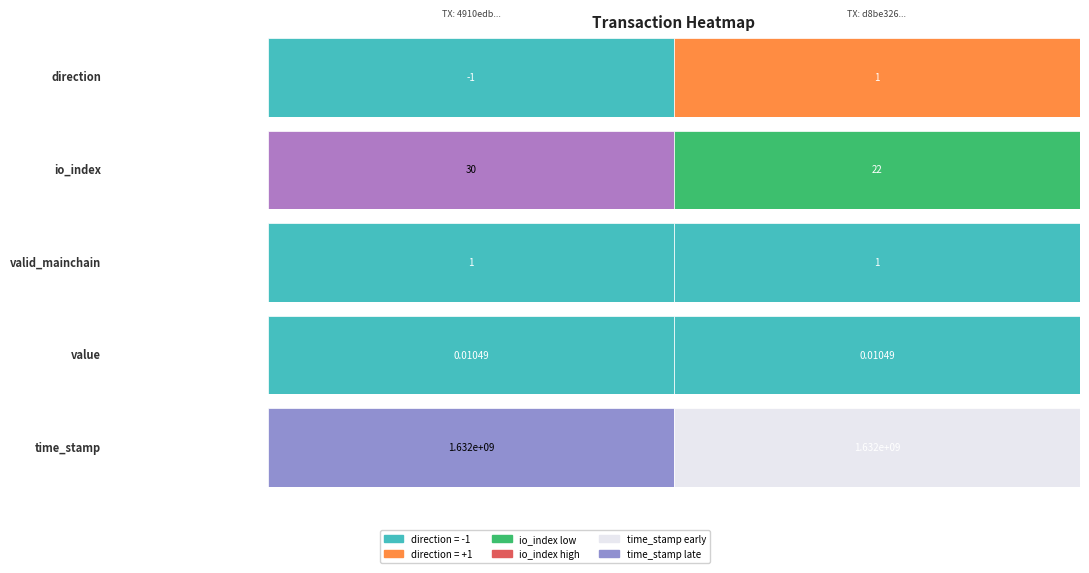

What is the sum of the d8be326b55f666beb8c0e22e5455509a4fb33bb values at io_index and direction?

23.0